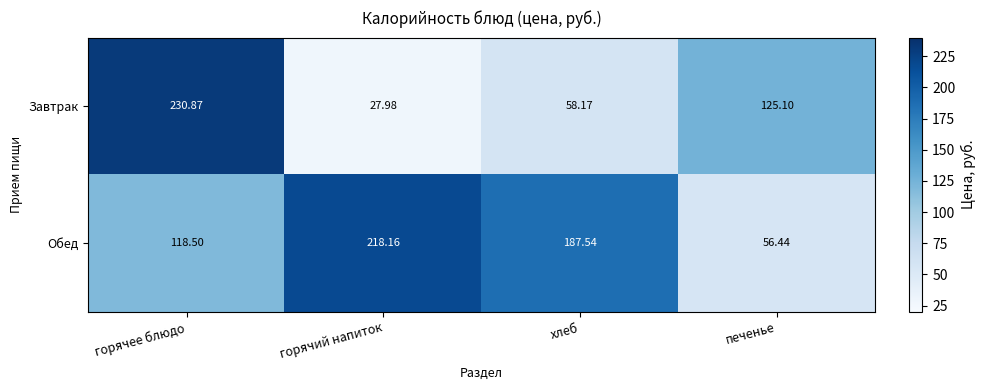

Where is Обед nearest to the value 137?

горячее блюдо